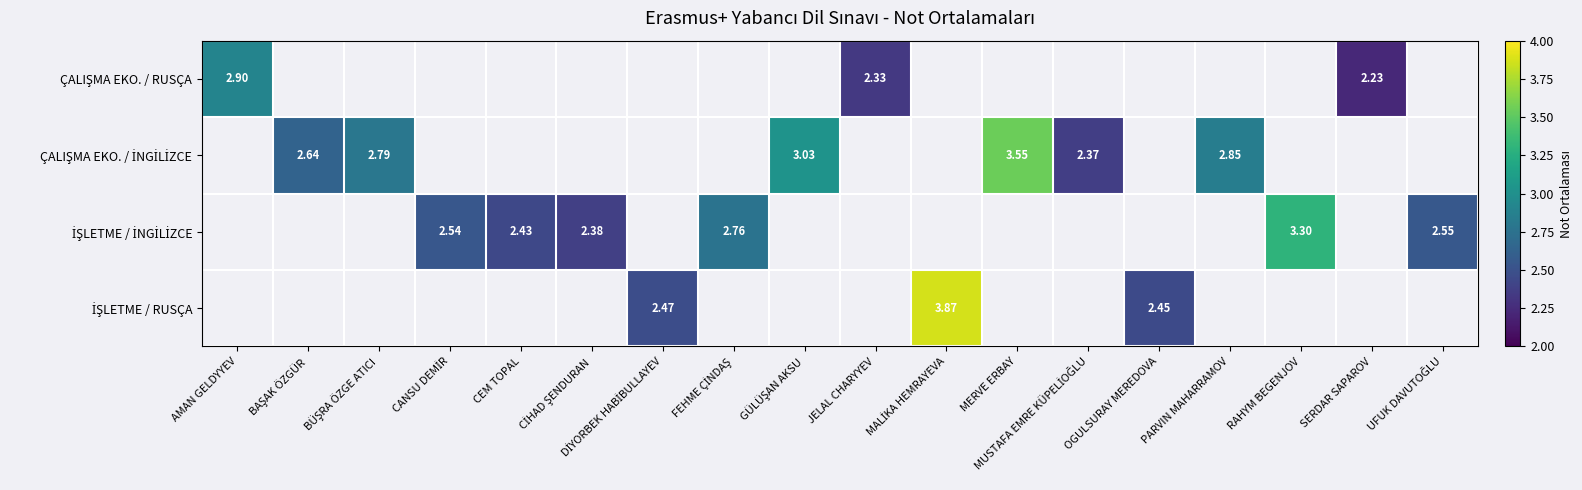

How many categories are shown in the chart?

18